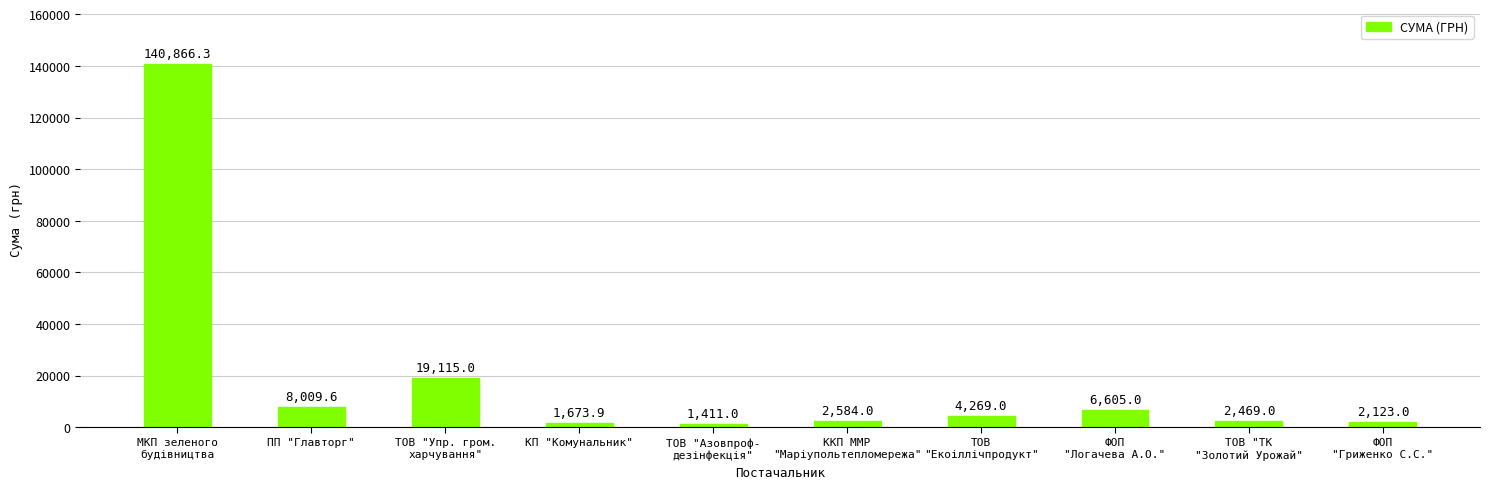

How many data points does each series have?

10